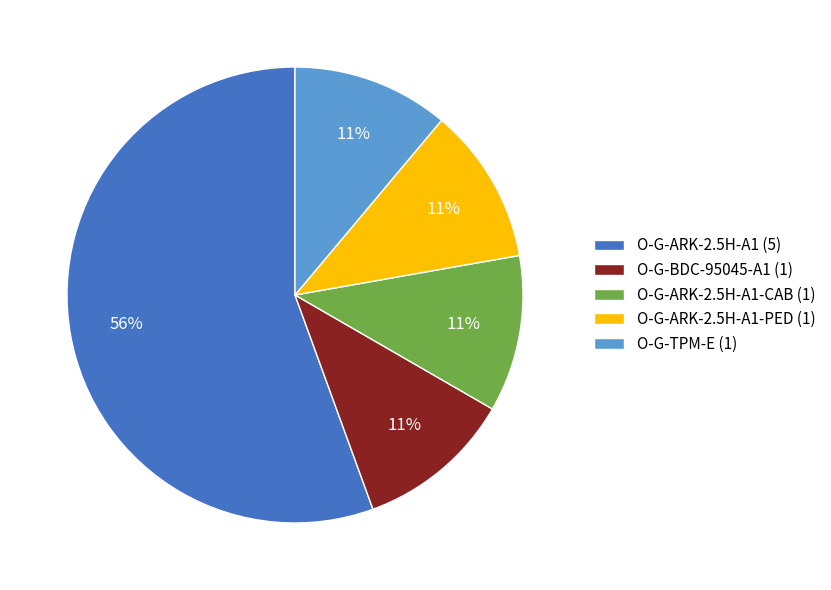

Is the sum of O-G-ARK-2.5H-A1 (5) and O-G-TPM-E (1) greater than half?

Yes